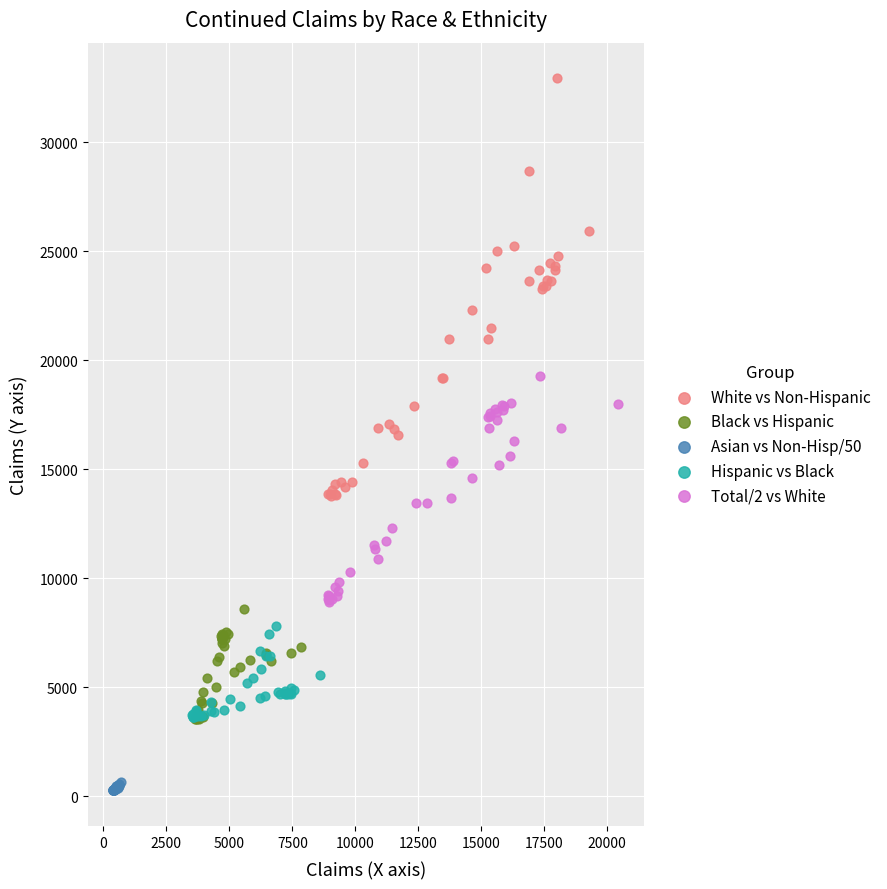

Which series contains the lowest Y value?

Asian vs Non-Hisp/50